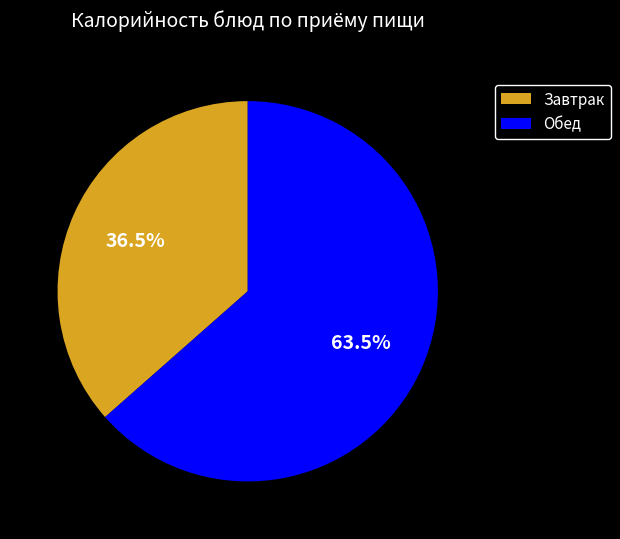

What portion of the pie excludes Завтрак?

63.5%